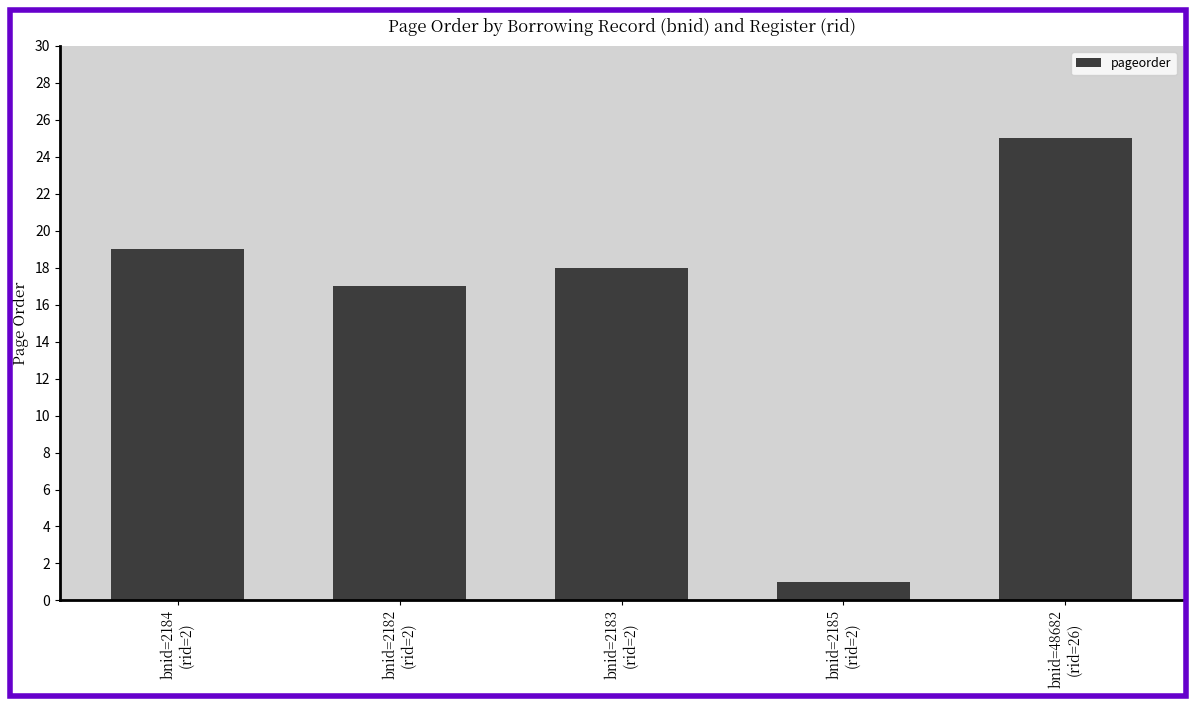

What is the label of the 3rd bar from the left?

bnid=2183
(rid=2)